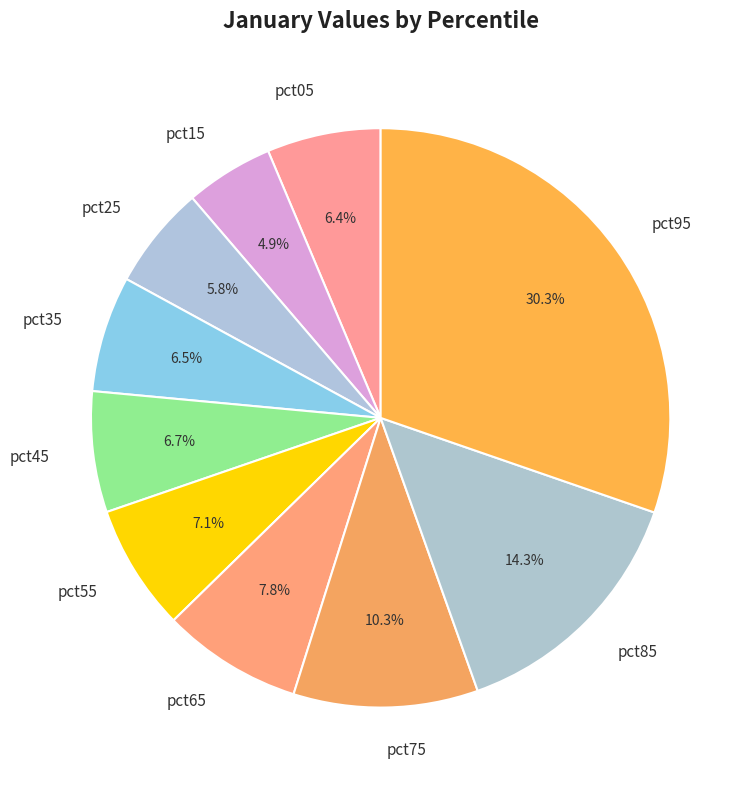

To the nearest percent, what is the difference between the largest and smallest slice percentages?

25%